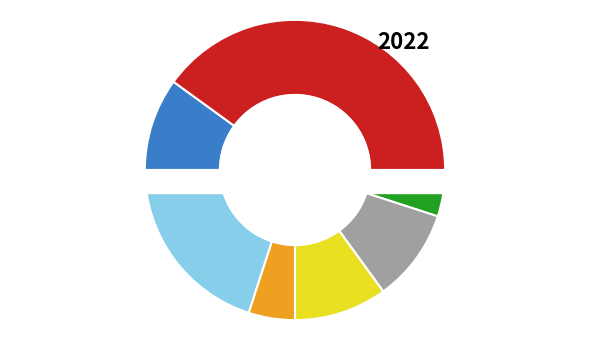

Do 20450 and 21021 together represent more than half of the pie?

No